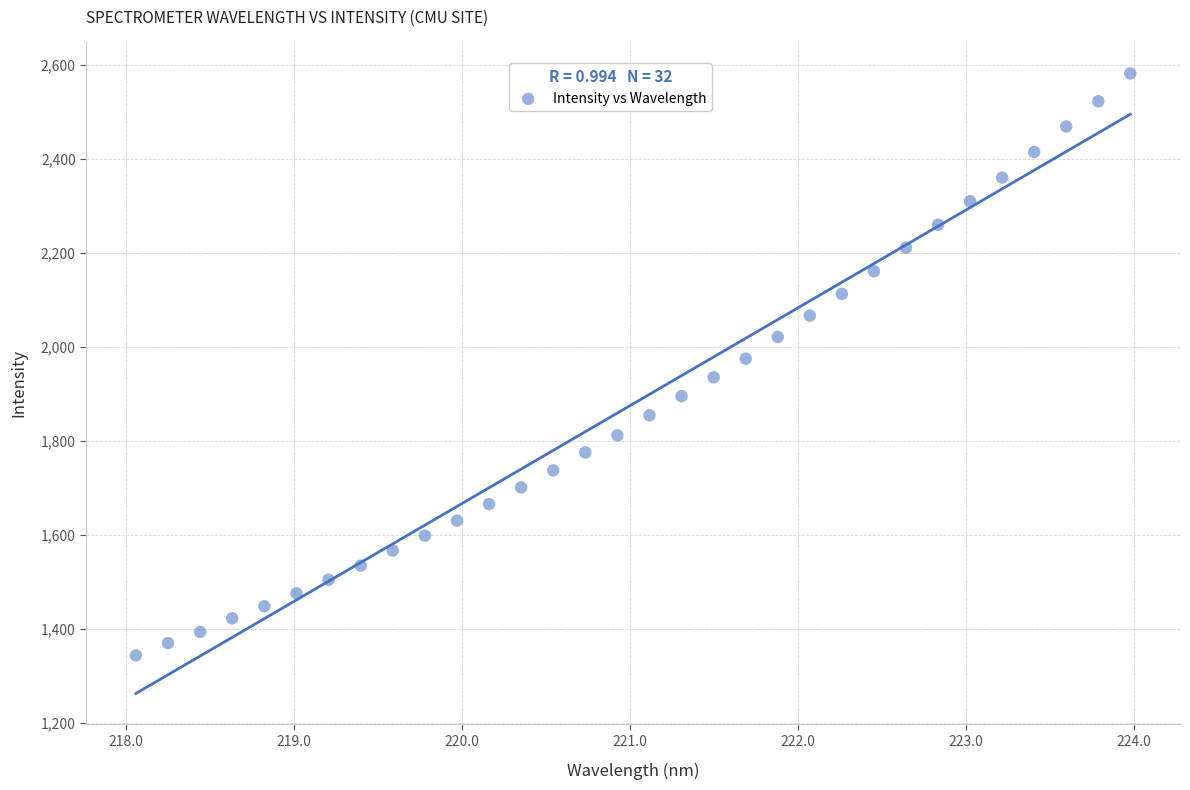

What is the range of Y values (max minus min)?

1238.8